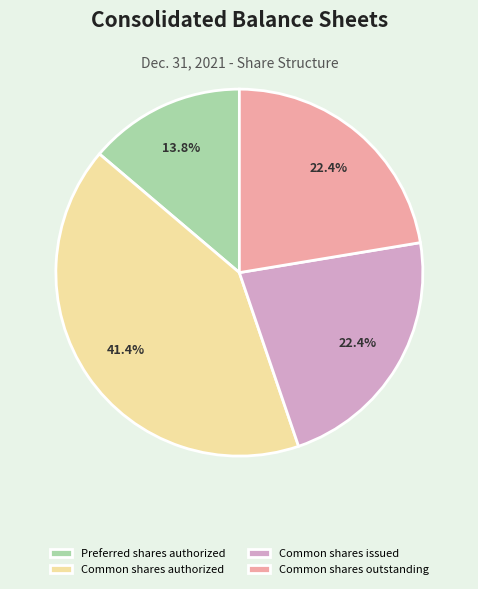

Do Common shares authorized and Common shares outstanding together represent more than half of the pie?

Yes